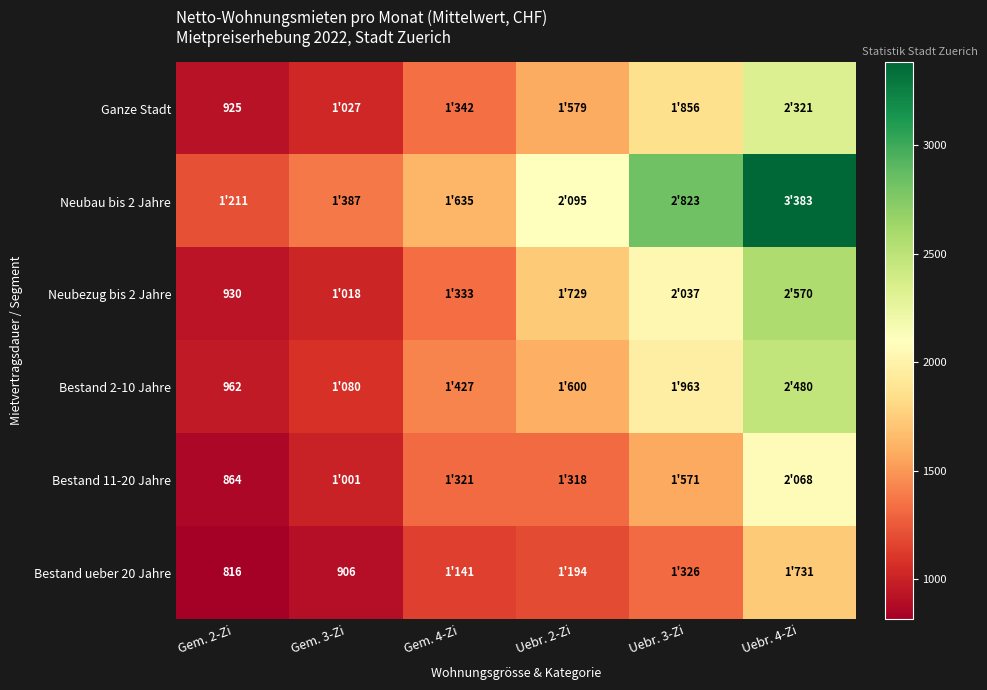

Is it true that Neubezug bis 2 Jahre equals 930 at Gem. 2-Zi?

True